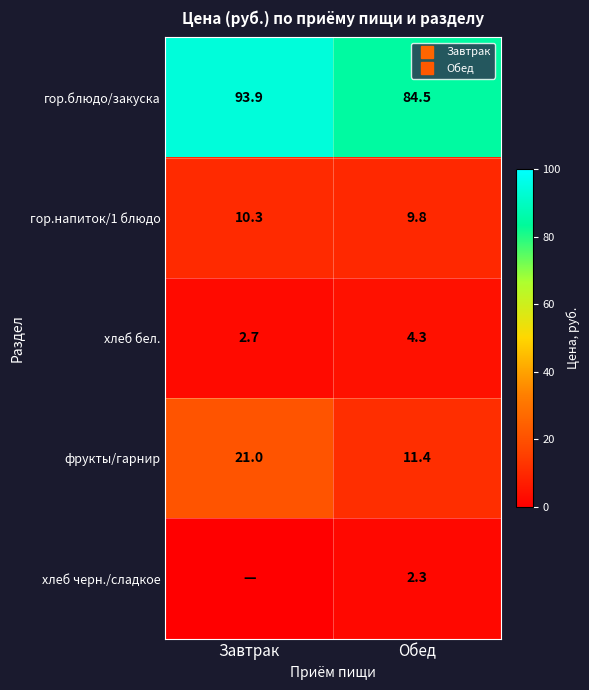

The value of гор.блюдо/закуска at Обед is 38.6. True or false?

False